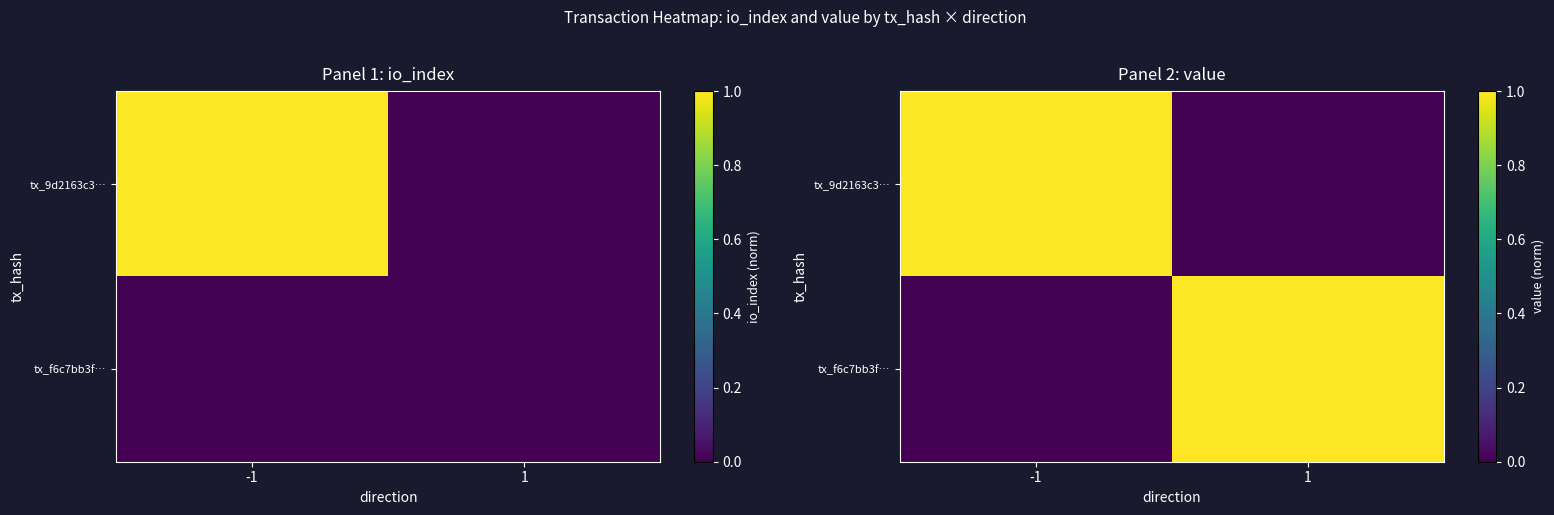

Rank the series by their maximum value, from lowest to highest.

tx_9d2163c3…, tx_f6c7bb3f…